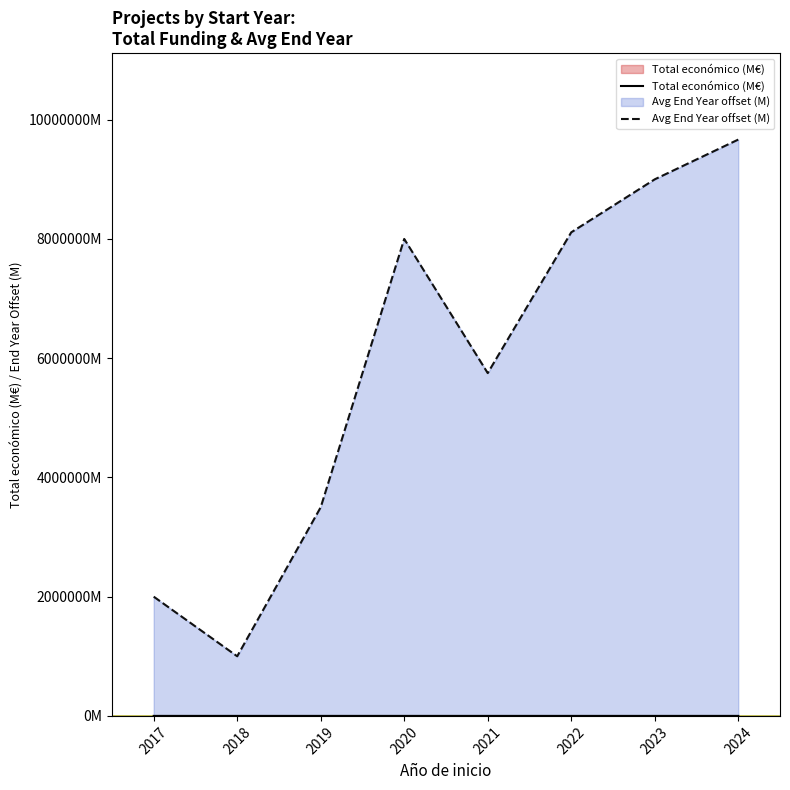

Does the chart display data point markers on the line(s)?

No